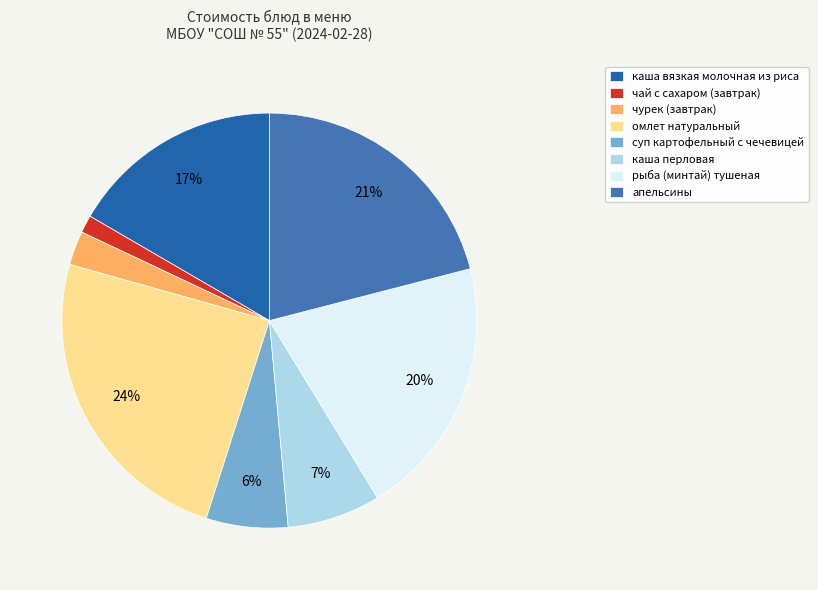

To the nearest percent, what is the average slice percentage?

12%